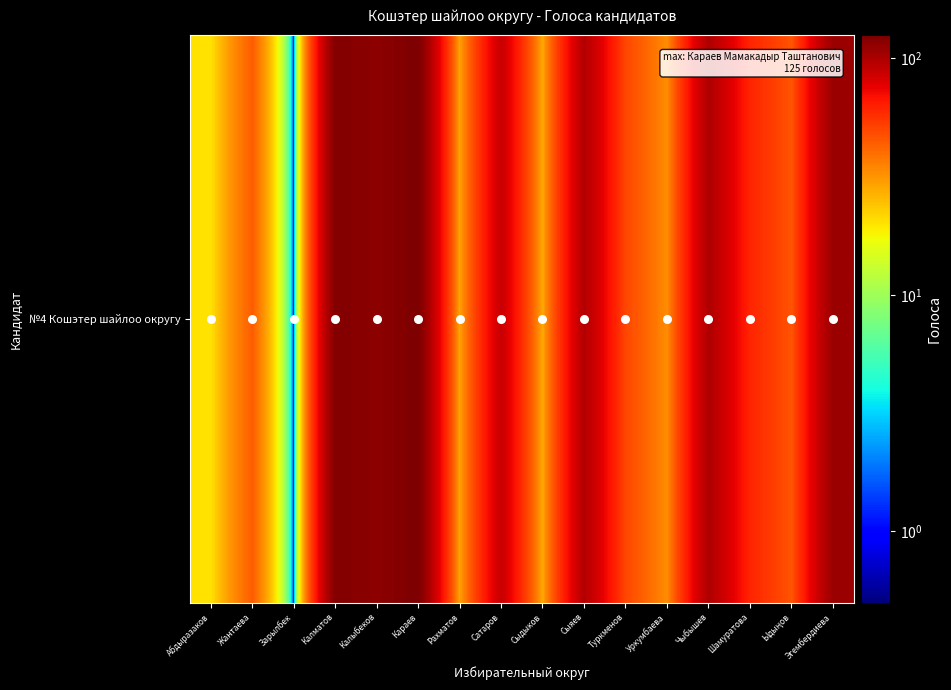

At which label does the data first exceed 61?

Калматов